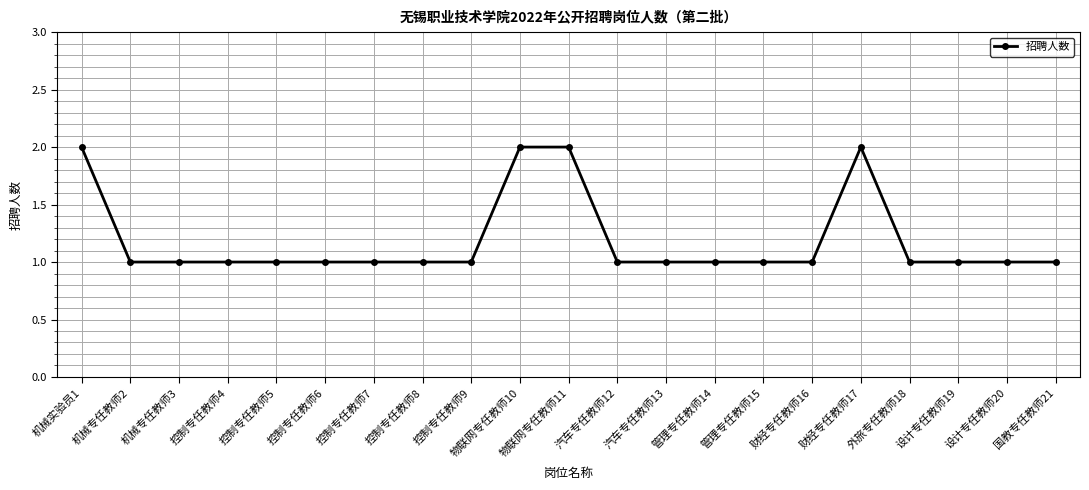

Approximately how many times larger is the value at 财经专任教师16 compared to 控制专任教师9?

1.0